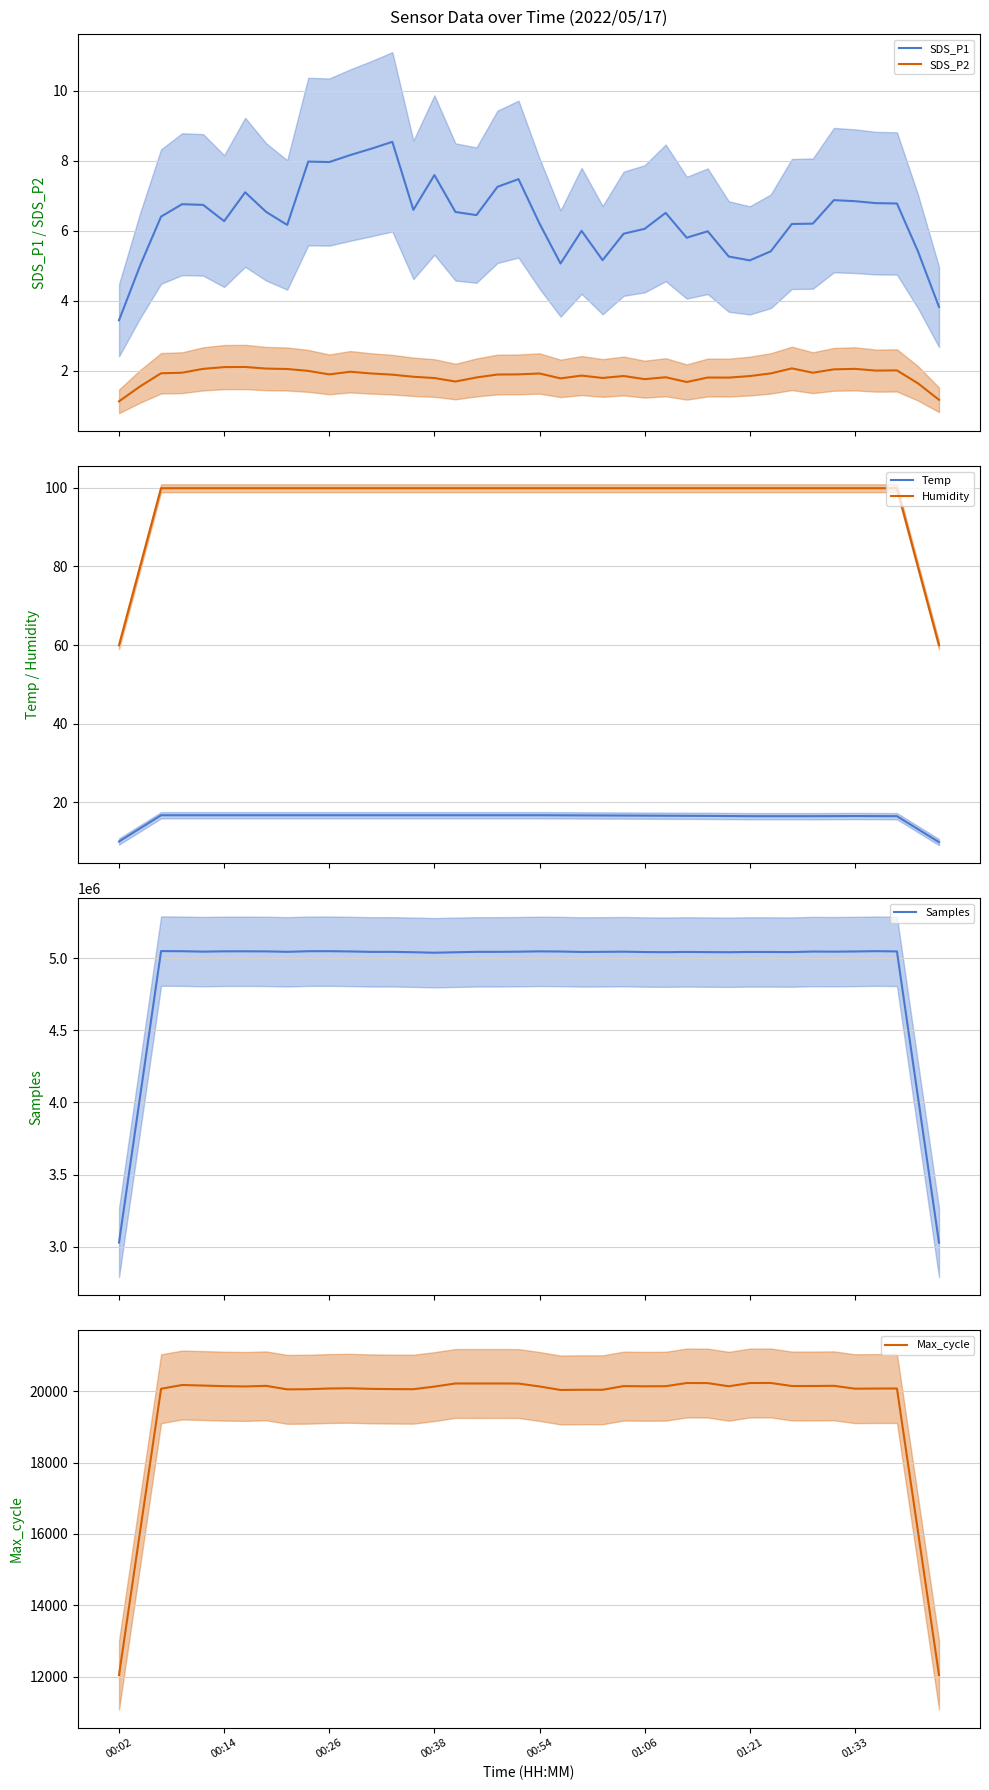

Reading left to right, extract all data points from this chart.

SDS_P1: 3.4	5.0	6.4	6.8	6.7	6.3	7.1	6.5	6.2	8.0	8.0	8.2	8.3	8.5	6.6	7.6	6.5	6.4	7.3	7.5	6.2	5.1	6.0	5.2	5.9	6.1	6.5	5.8	6.0	5.3	5.2	5.4	6.2	6.2	6.9	6.8	6.8	6.8	5.4	3.8
SDS_P2: 1.1	1.6	1.9	1.9	2.1	2.1	2.1	2.1	2.0	2.0	1.9	2.0	1.9	1.9	1.8	1.8	1.7	1.8	1.9	1.9	1.9	1.8	1.9	1.8	1.9	1.8	1.8	1.7	1.8	1.8	1.8	1.9	2.1	1.9	2.0	2.1	2.0	2.0	1.6	1.2
Temp: 10.0	13.4	16.7	16.7	16.7	16.7	16.7	16.7	16.7	16.7	16.7	16.7	16.7	16.7	16.7	16.7	16.7	16.7	16.7	16.7	16.7	16.7	16.7	16.6	16.6	16.6	16.6	16.6	16.5	16.5	16.5	16.5	16.5	16.5	16.5	16.5	16.5	16.5	13.2	9.9
Humidity: 59.9	79.9	99.9	99.9	99.9	99.9	99.9	99.9	99.9	99.9	99.9	99.9	99.9	99.9	99.9	99.9	99.9	99.9	99.9	99.9	99.9	99.9	99.9	99.9	99.9	99.9	99.9	99.9	99.9	99.9	99.9	99.9	99.9	99.9	99.9	99.9	99.9	99.9	79.9	59.9
Samples: 3029352.6	4038844.8	5049841.8	5048884.2	5045993.6	5048170.6	5048271.6	5047825.4	5044647.8	5048884.0	5049128.4	5047320.0	5044339.0	5044538.8	5041845.8	5038533.0	5041537.0	5044501.2	5044538.6	5045707.8	5047865.2	5046799.4	5043715.6	5044519.2	5045799.8	5043122.2	5042284.0	5043989.4	5042689.8	5041877.8	5043822.0	5043532.2	5042888.0	5046557.0	5045699.6	5047168.0	5049248.4	5047525.6	4037000.8	3027810.0
Max_cycle: 12047.4	16062.4	20068.2	20173.4	20158.4	20141.0	20133.2	20149.0	20051.8	20055.8	20075.4	20081.8	20065.2	20059.0	20055.8	20128.6	20216.6	20215.8	20216.4	20214.2	20132.6	20034.2	20040.4	20039.6	20143.0	20136.8	20140.0	20229.2	20227.0	20137.6	20228.8	20230.6	20145.2	20145.8	20150.6	20070.2	20074.6	20075.4	16071.2	12048.0